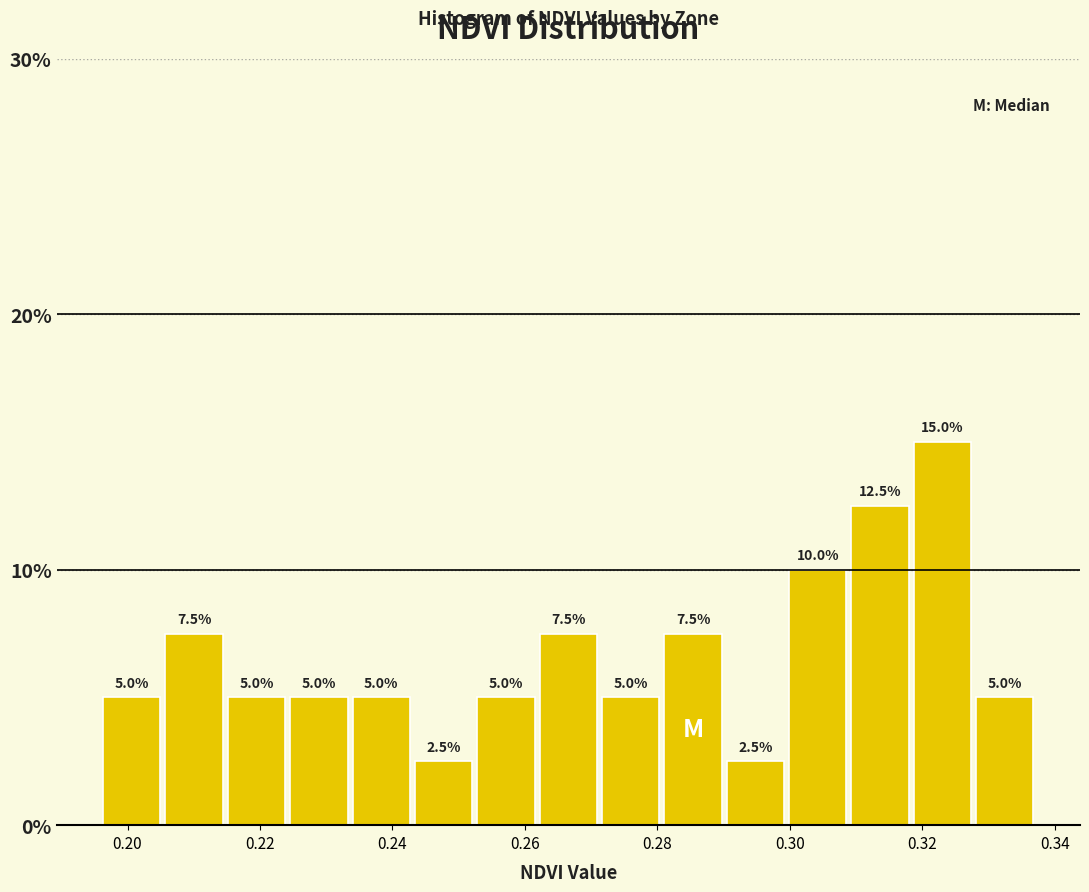

Over which range of the x-axis is the bar tallest?

0.318 to 0.328